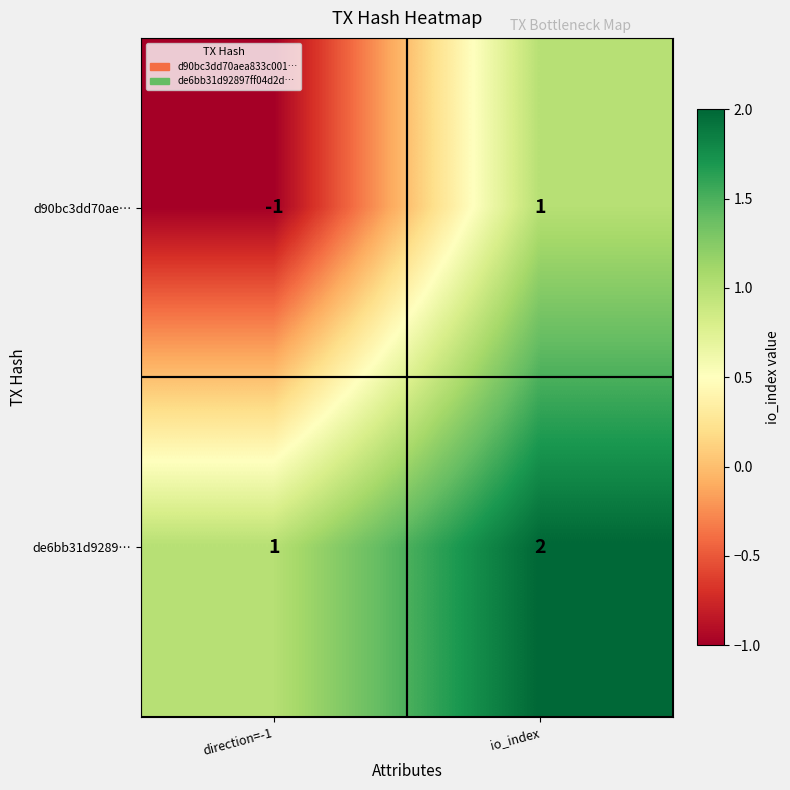

How many distinct data groups are displayed?

2